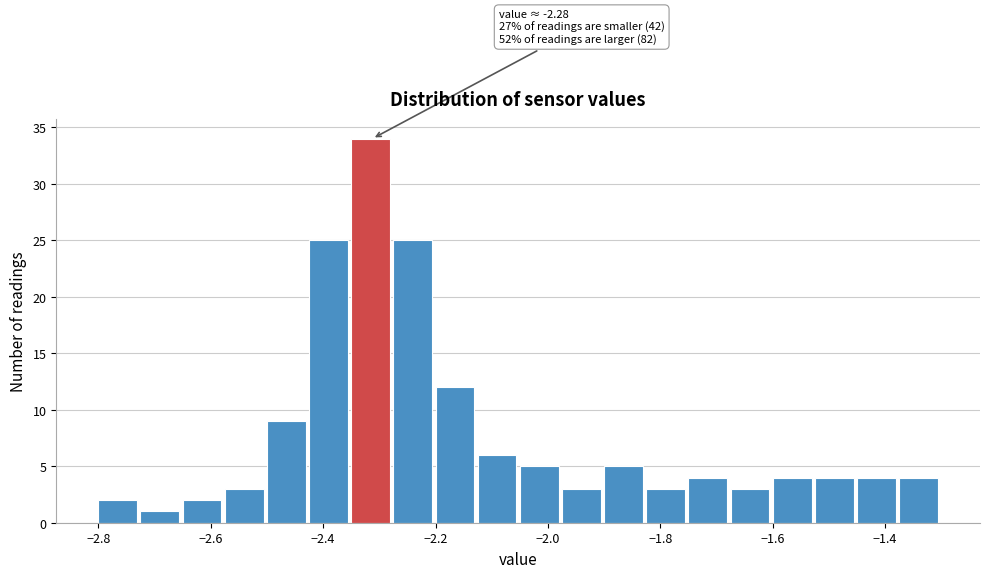

Around what value on the x-axis is the tallest bar? Give the approximate position of its centre, as read against the axis.

-2.32